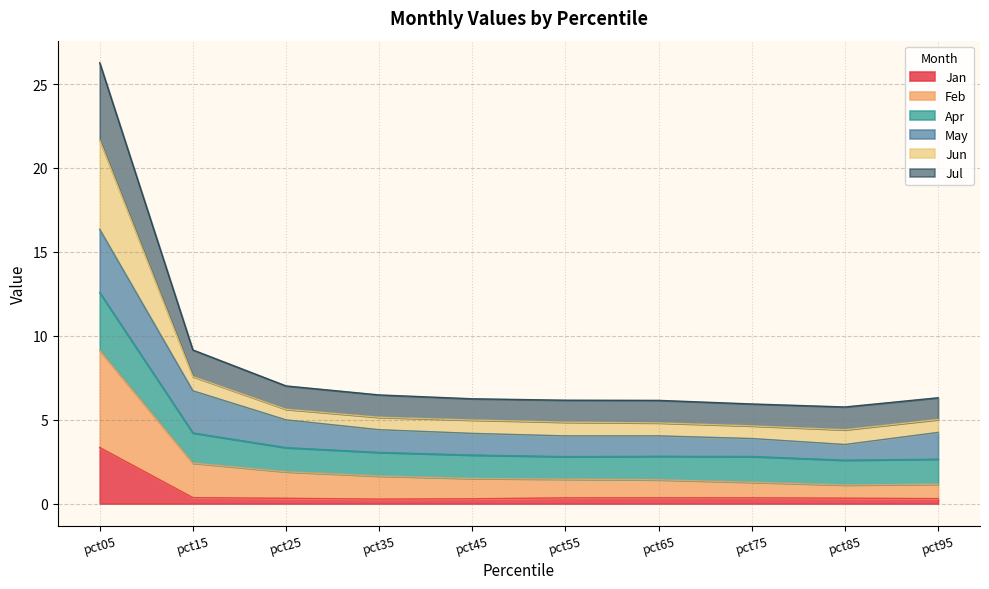

What is the maximum value for Jan?

3.3